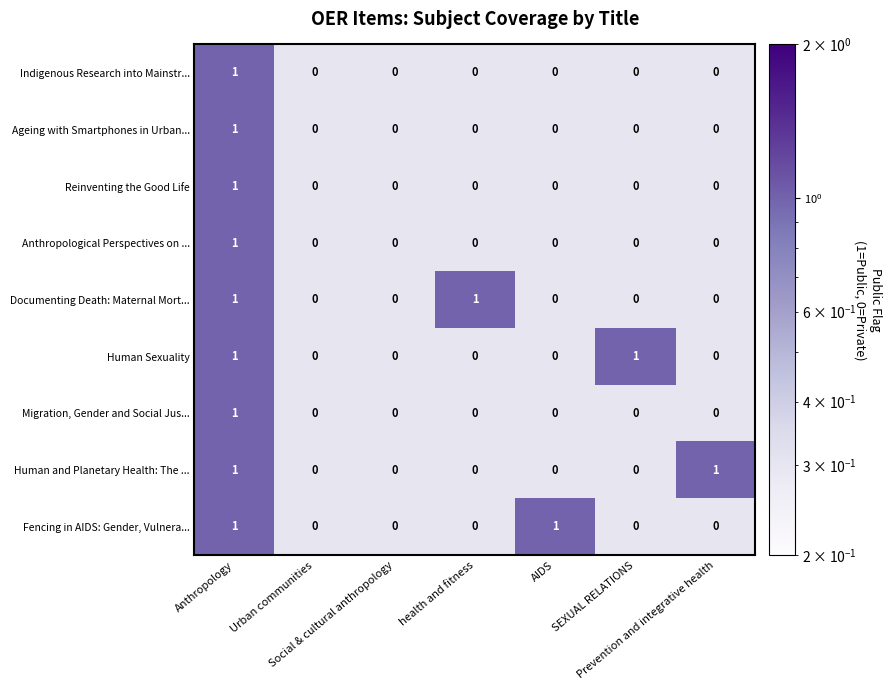

How many Anthropological Perspectives on ... values are between 0 and 1?

7